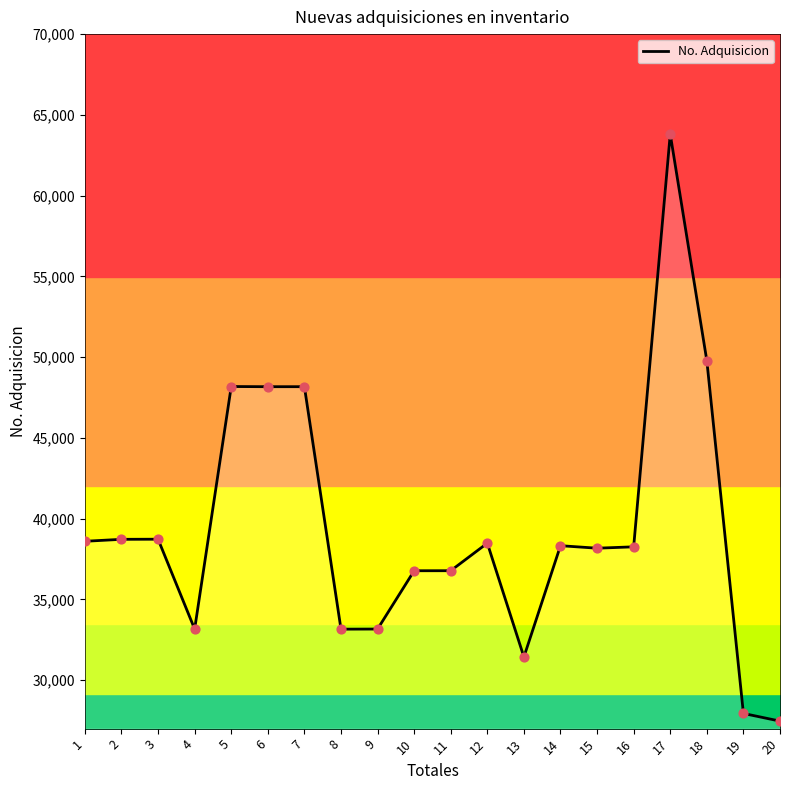

Between 15 and 20, which is larger?

15